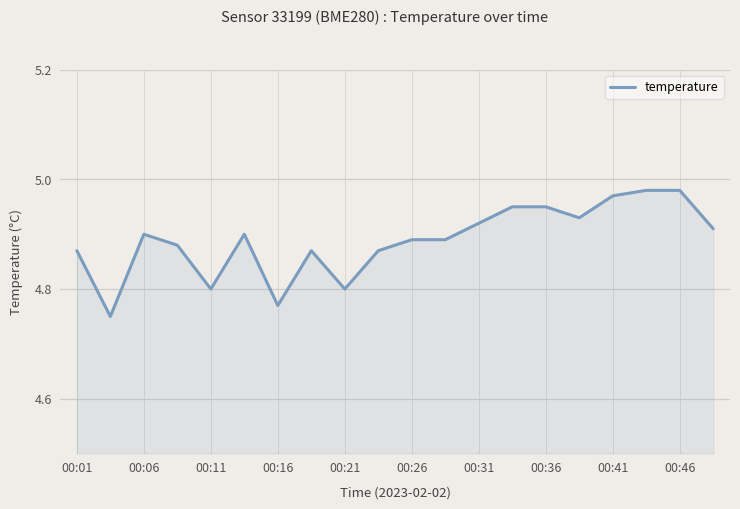

Is this an area chart (filled region under the line)?

Yes